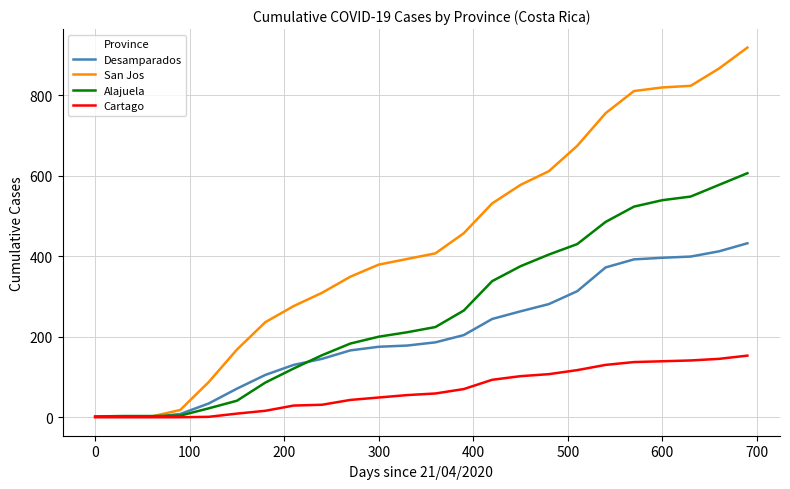

Which series has the largest total across all categories?

San Jos